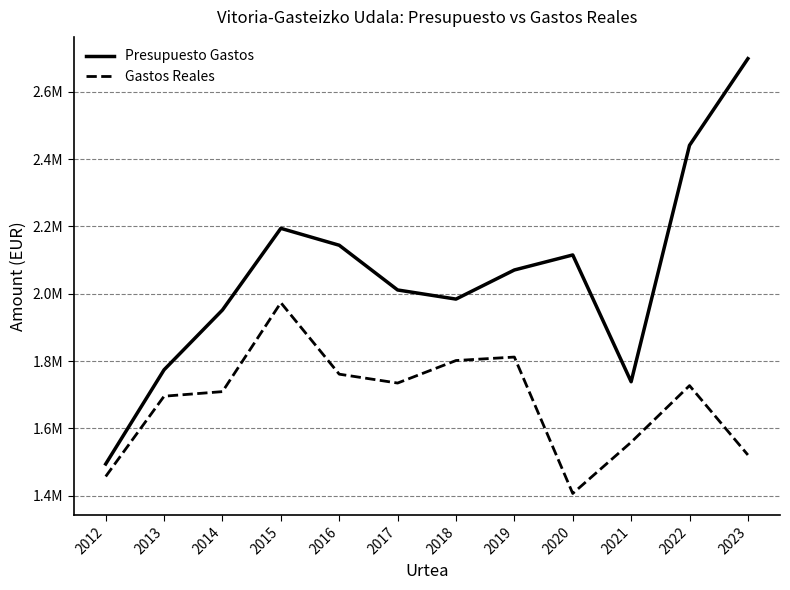

The value of Gastos Reales at 2023 is 2067599.7. True or false?

False